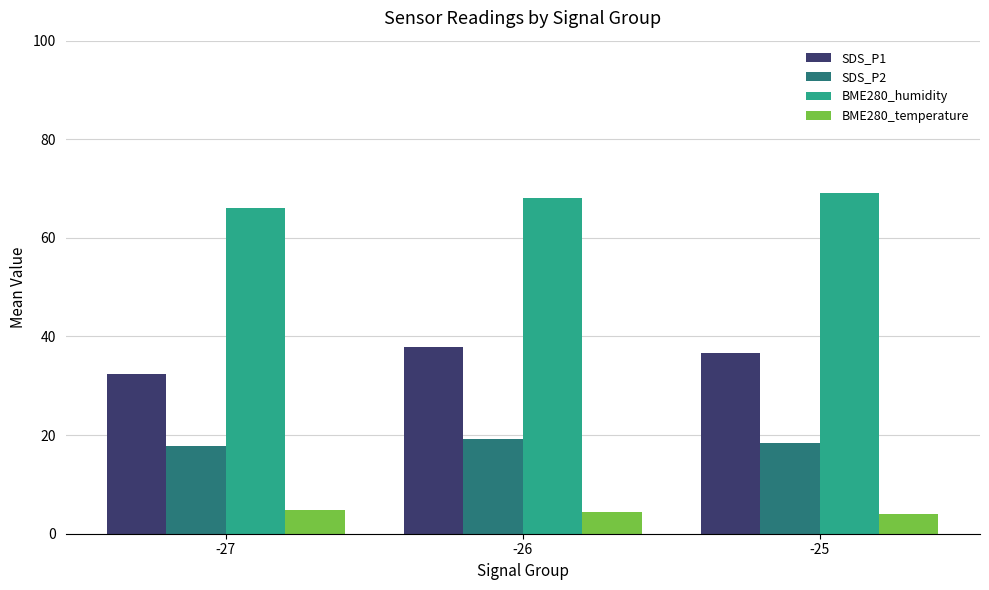

Which series has the largest total across all categories?

BME280_humidity